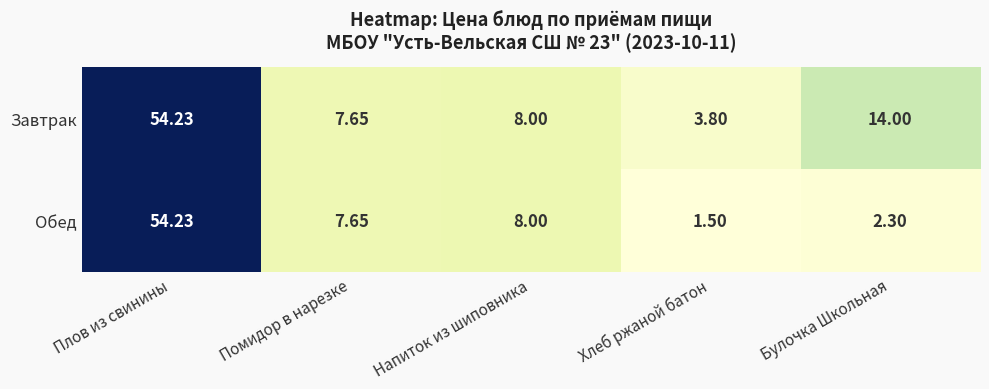

At which label is Обед closest to 27?

Напиток из шиповника